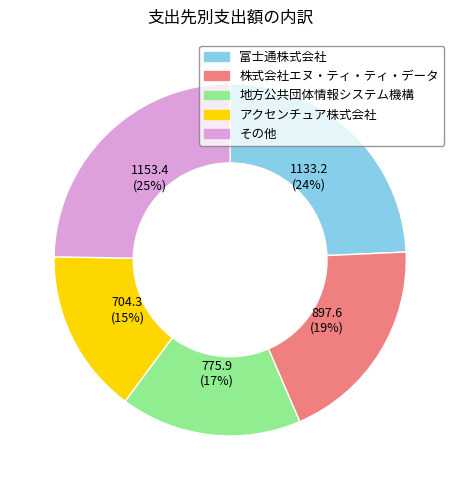

What percentage is the 株式会社エヌ・ティ・ティ・データ slice, to the nearest percent?

19%